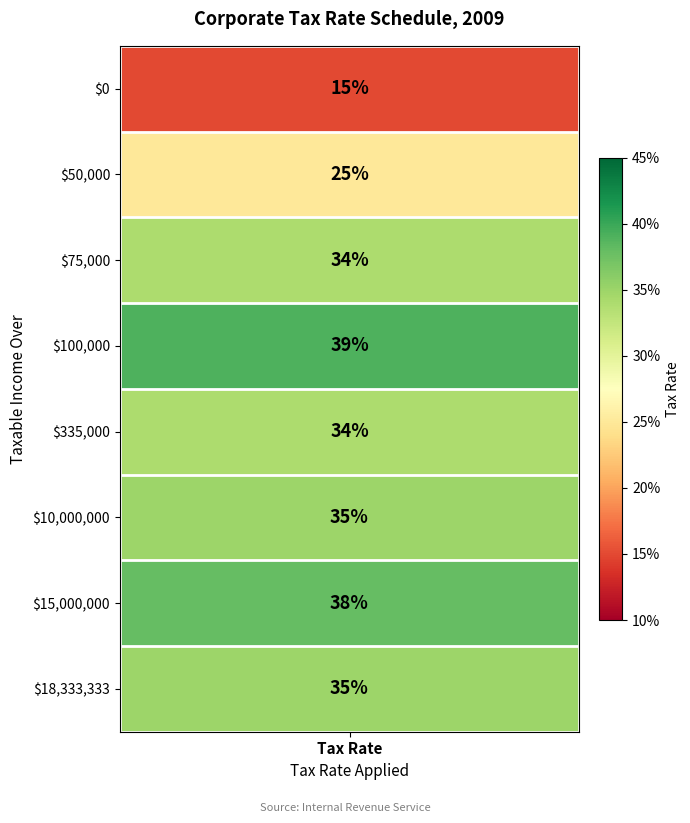

The chart shows a value of 0.4 at 3. True or false?

True